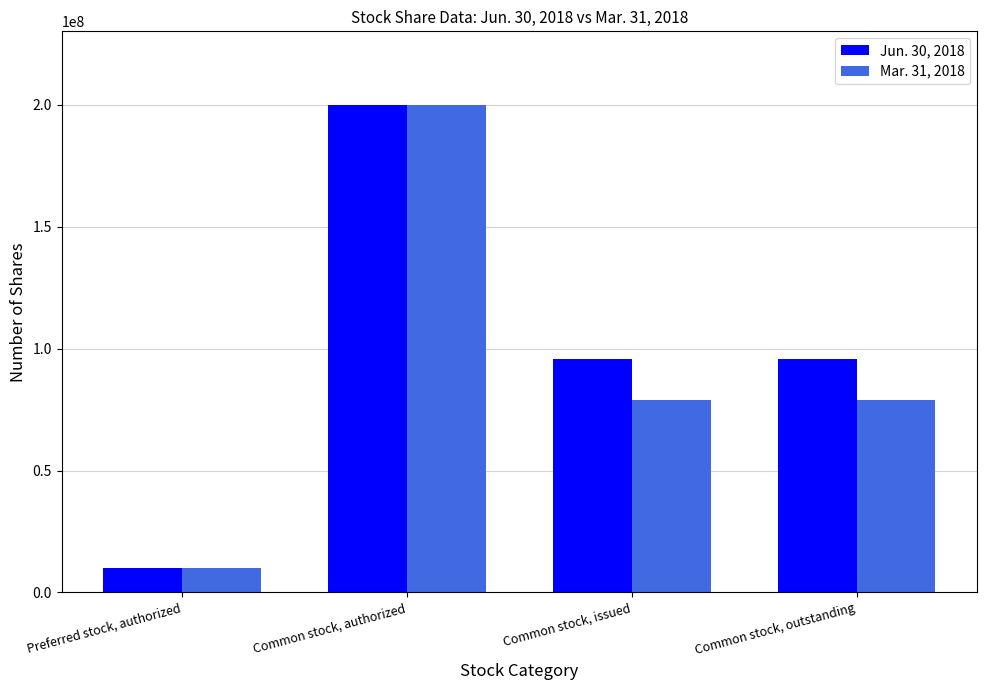

At how many categories does at least one series exceed 66331682?

3